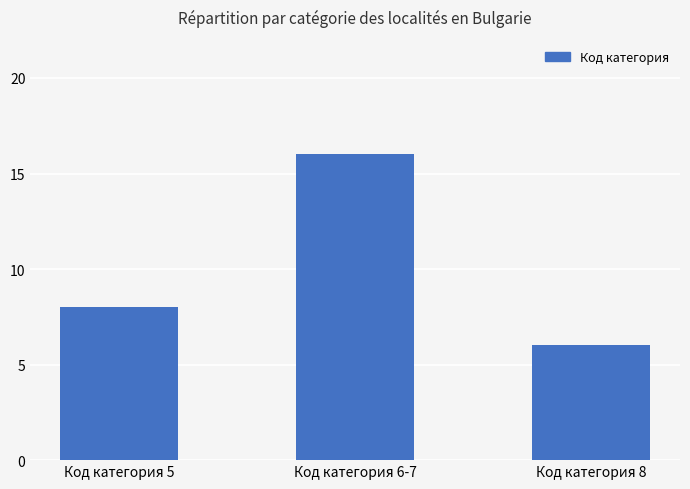

The chart shows a value of 3 at Код категория 5. True or false?

False